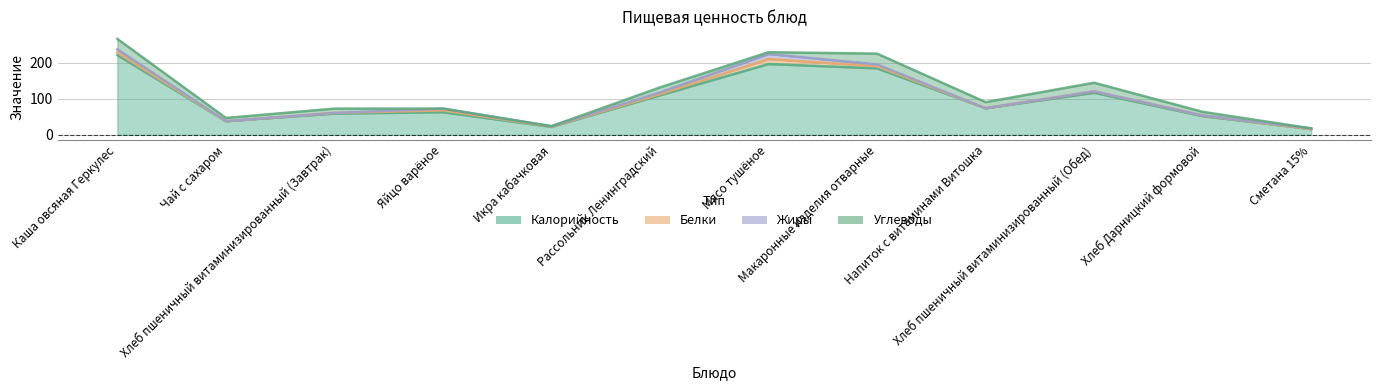

What is the label of the 5th point from the left?

Икра кабачковая